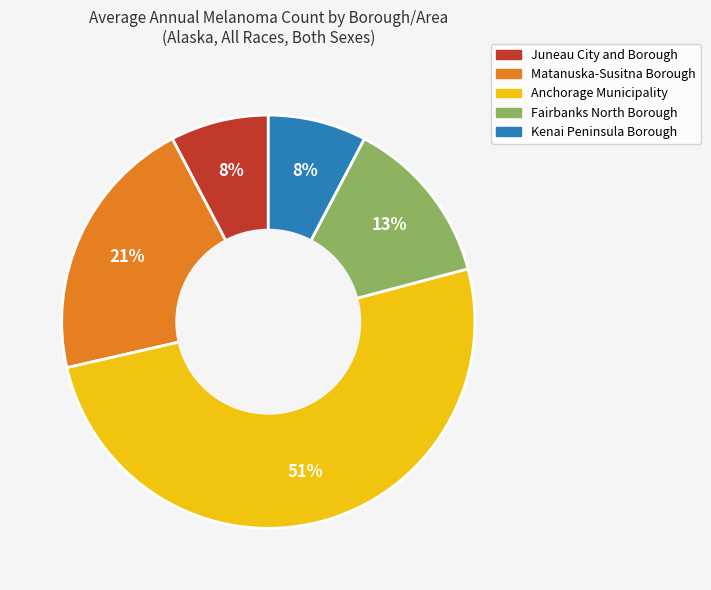

Which has a higher value, Anchorage Municipality or Juneau City and Borough?

Anchorage Municipality